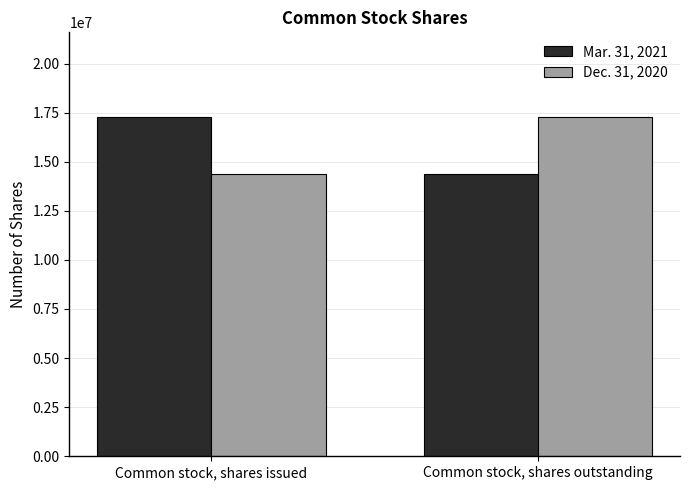

What position from the right is Common stock, shares outstanding?

1